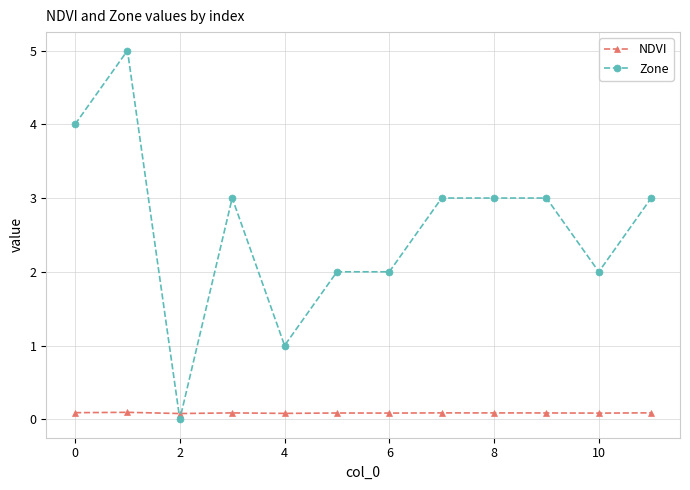

Reading right to left, transcribe all the data shown in this chart.

NDVI: 0.1	0.1	0.1	0.1	0.1	0.1	0.1	0.1	0.1	0.1	0.1	0.1
Zone: 3.0	2.0	3.0	3.0	3.0	2.0	2.0	1.0	3.0	0.0	5.0	4.0